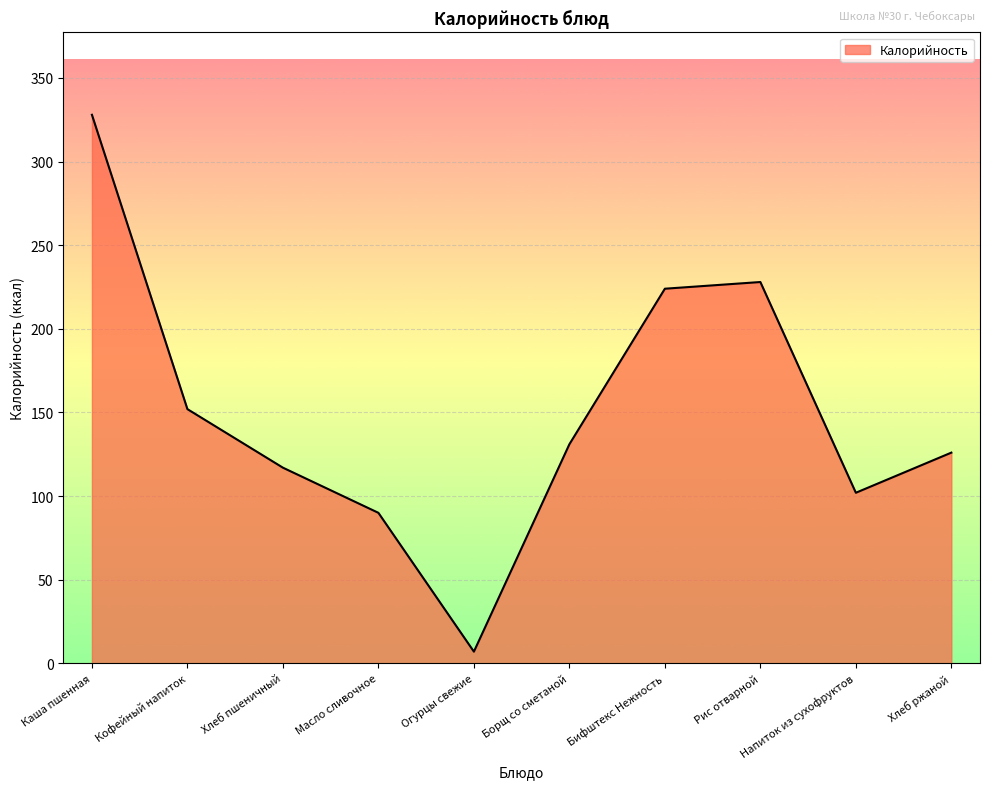

Does the chart display data point markers on the line(s)?

No